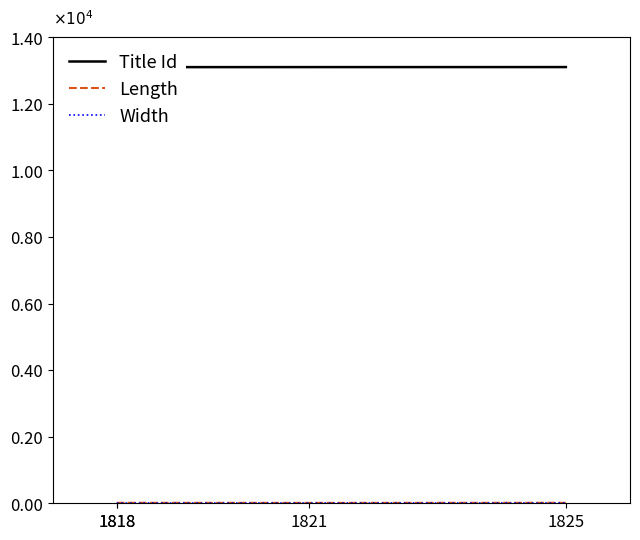

Reading left to right, what are all the values shown in this chart?

Title Id: 1818=13100	1818=13100	1821=13101	1825=13102
Length: 1818=14	1818=14	1821=12	1825=14
Width: 1818=8	1818=8	1821=7	1825=9